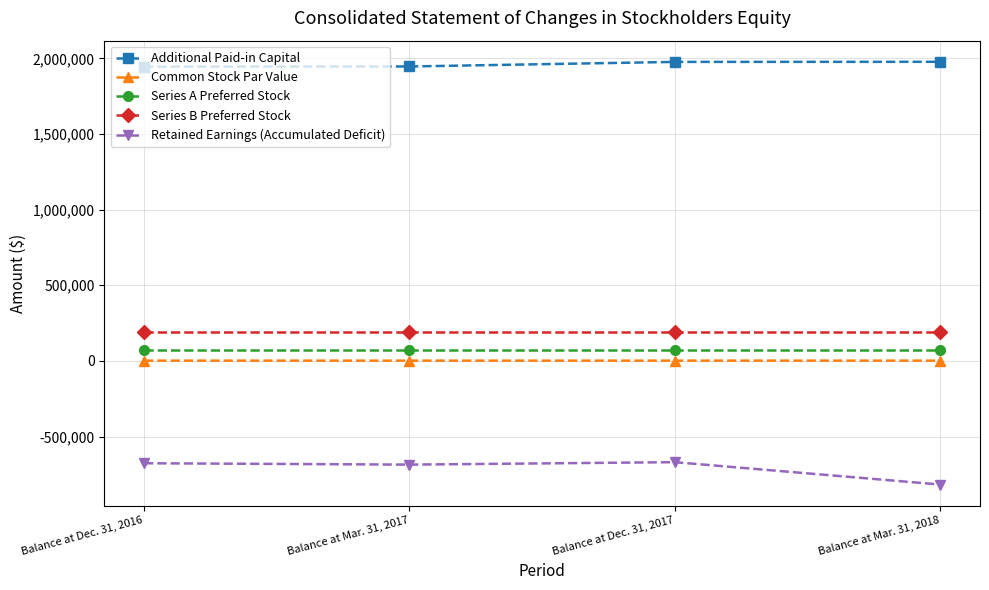

What is the label of the 2nd point from the left?

Balance at Mar. 31, 2017